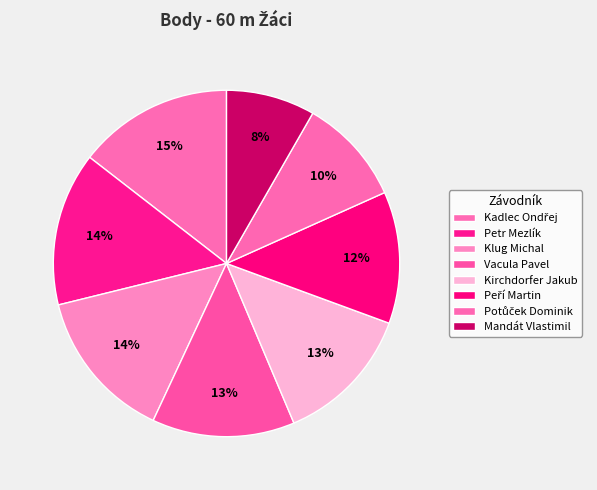

Does Petr Mezlík represent more than half of the total?

No